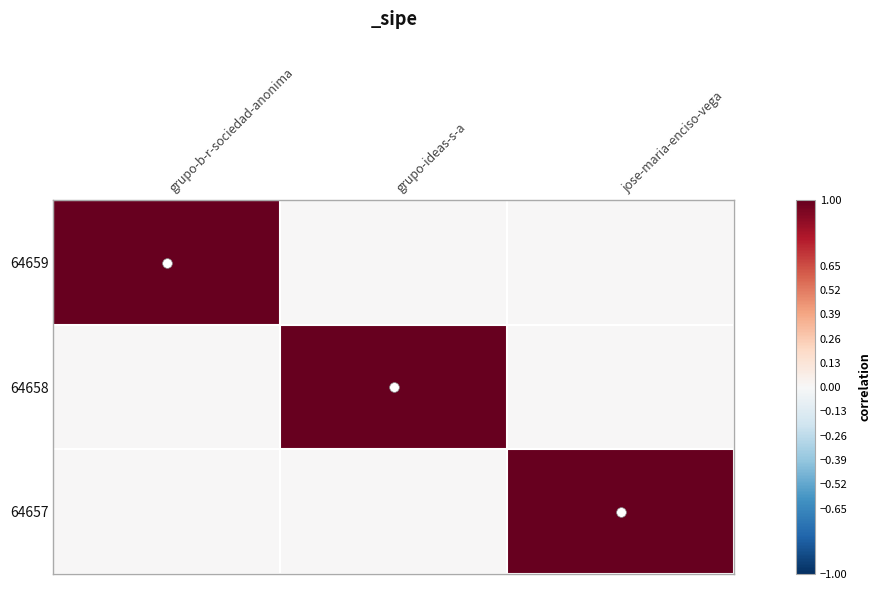

Reading right to left, extract all data points from this chart.

64659: jose-maria-enciso-vega=0	grupo-ideas-s-a=0	grupo-b-r-sociedad-anonima=1
64658: jose-maria-enciso-vega=0	grupo-ideas-s-a=1	grupo-b-r-sociedad-anonima=0
64657: jose-maria-enciso-vega=1	grupo-ideas-s-a=0	grupo-b-r-sociedad-anonima=0